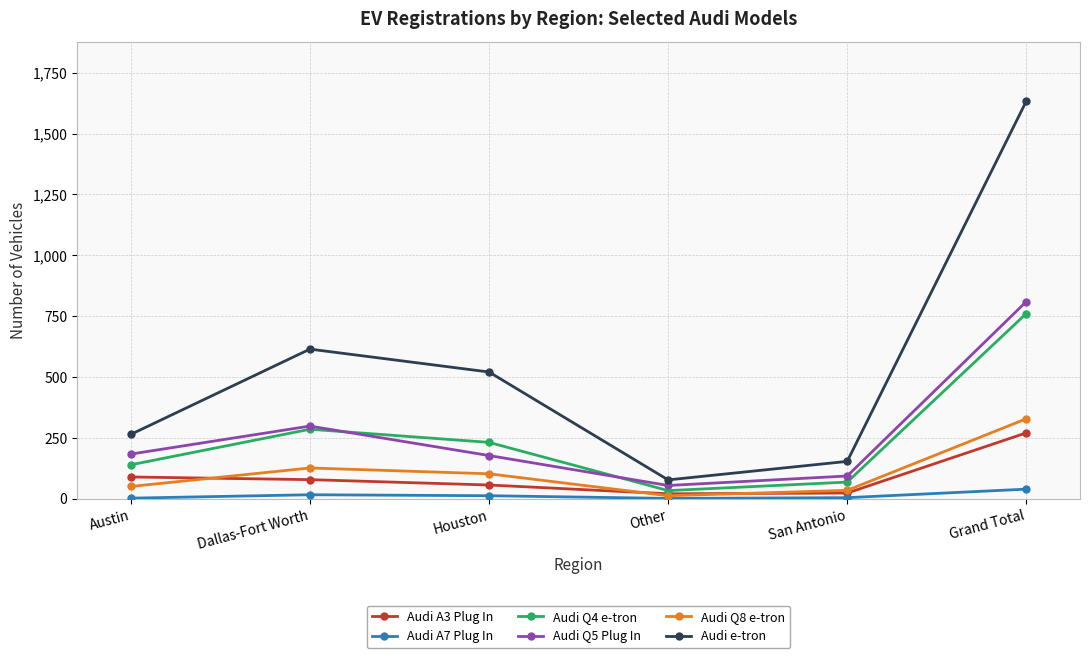

What is the difference between the maximum and minimum values in the Audi Q5 Plug In series?

755